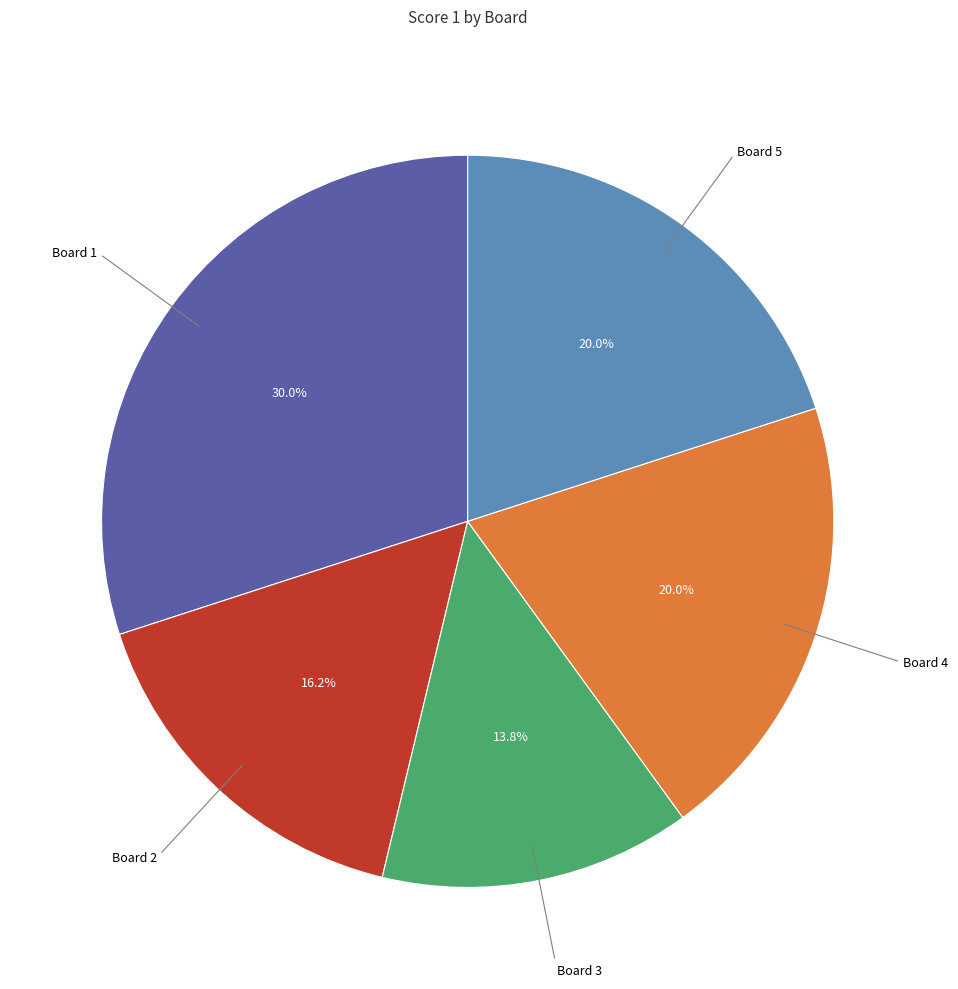

Does any single category account for the majority?

No